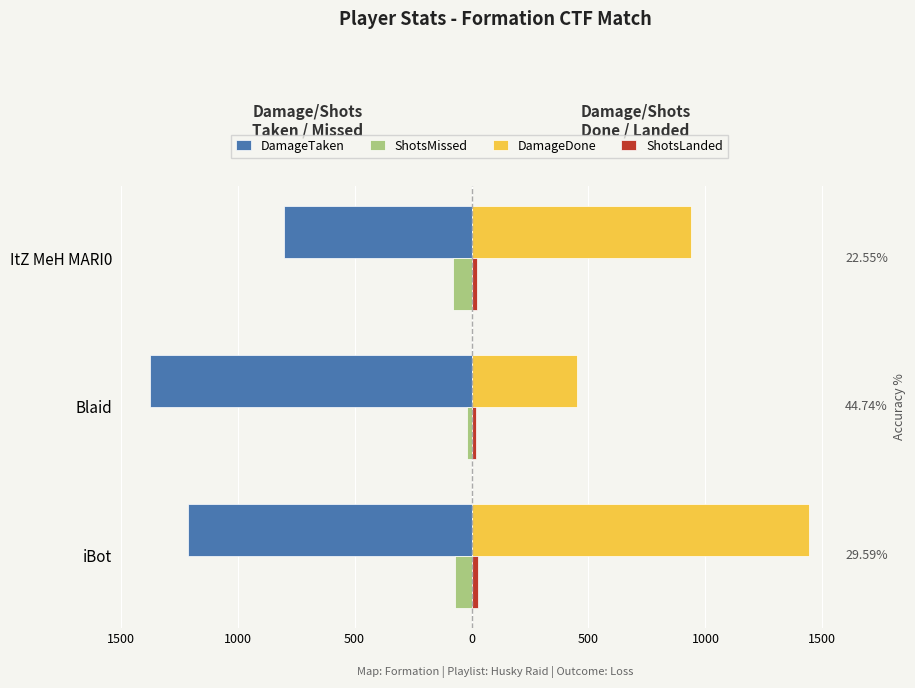

What is the value of the ShotsMissed bar at the 1st from the left?

-69